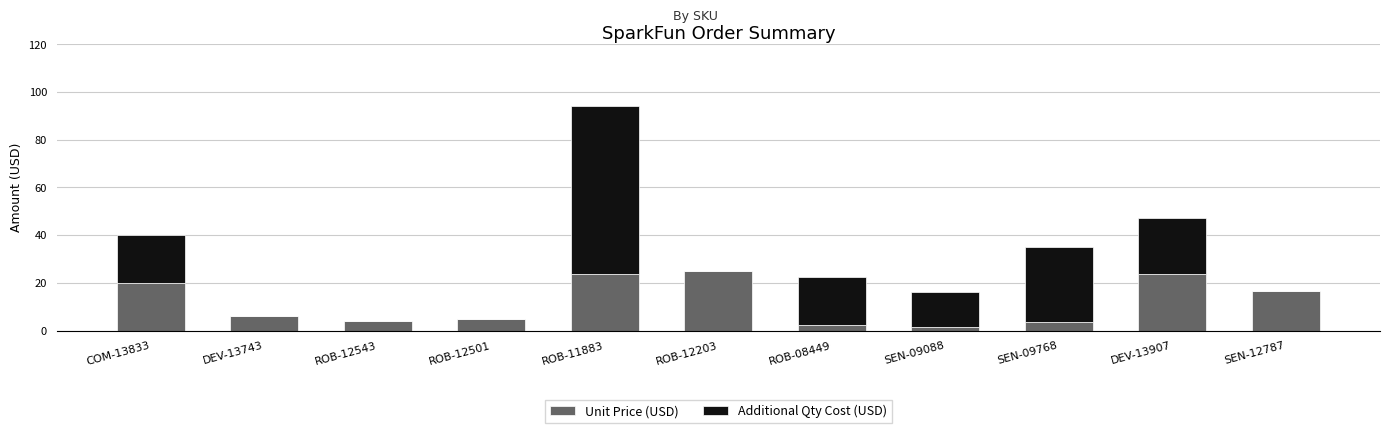

Are the bars grouped side by side (vs. stacked)?

No